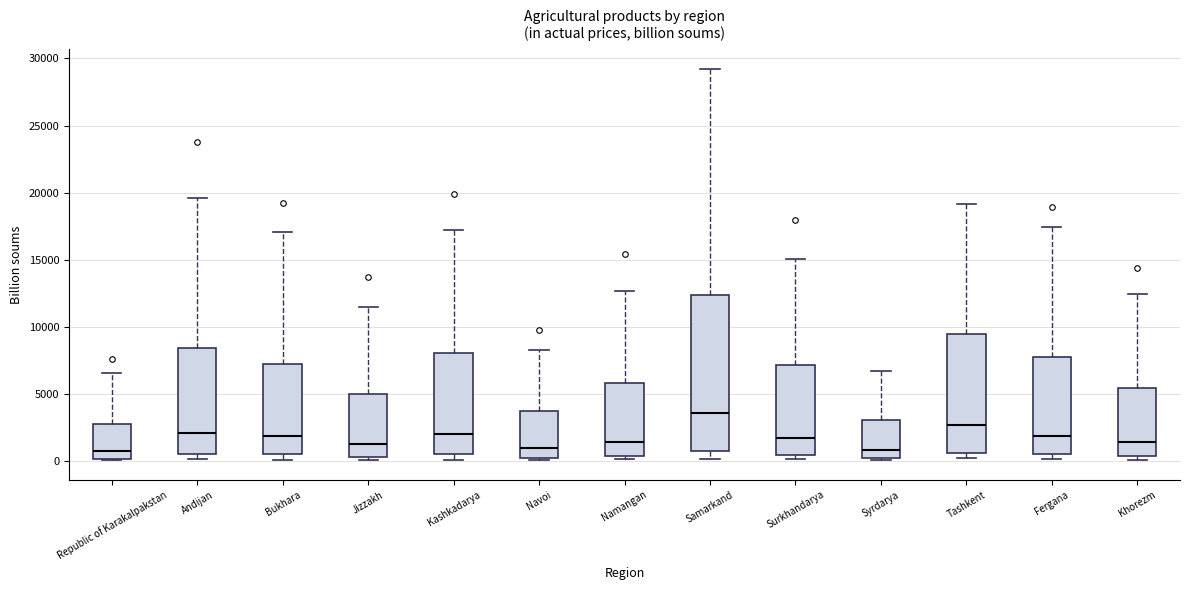

Where does the median line of the box for Bukhara sit on the y-axis? The values are not printed on the chart, so give them approximately, as read against the axis.

2000